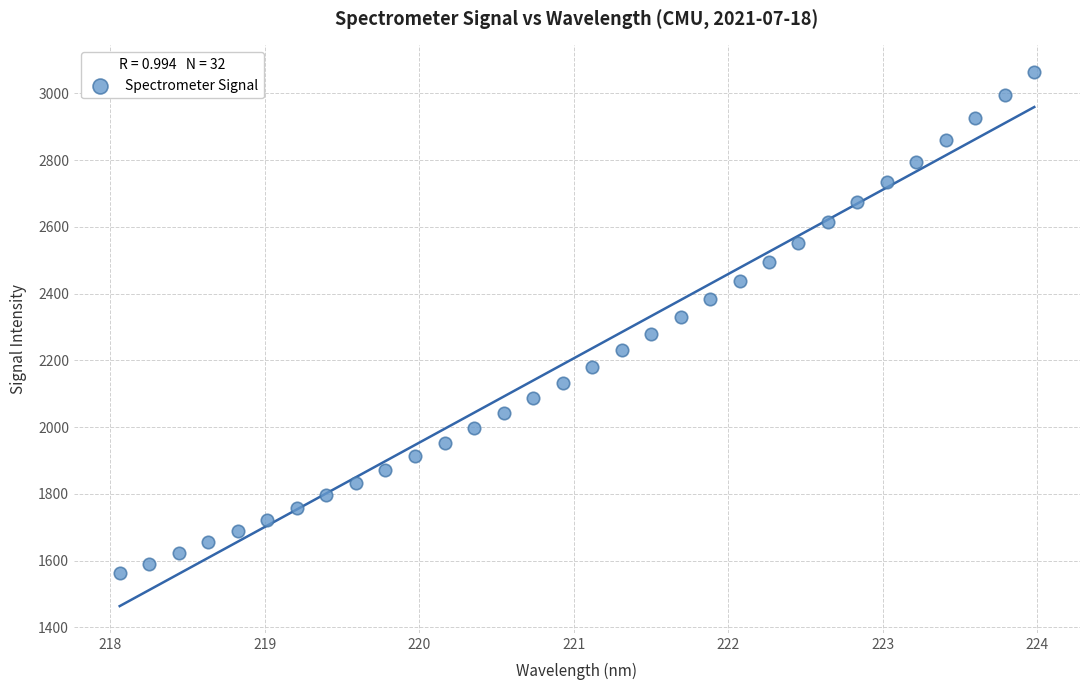

What is the range of Y values (max minus min)?

1502.2